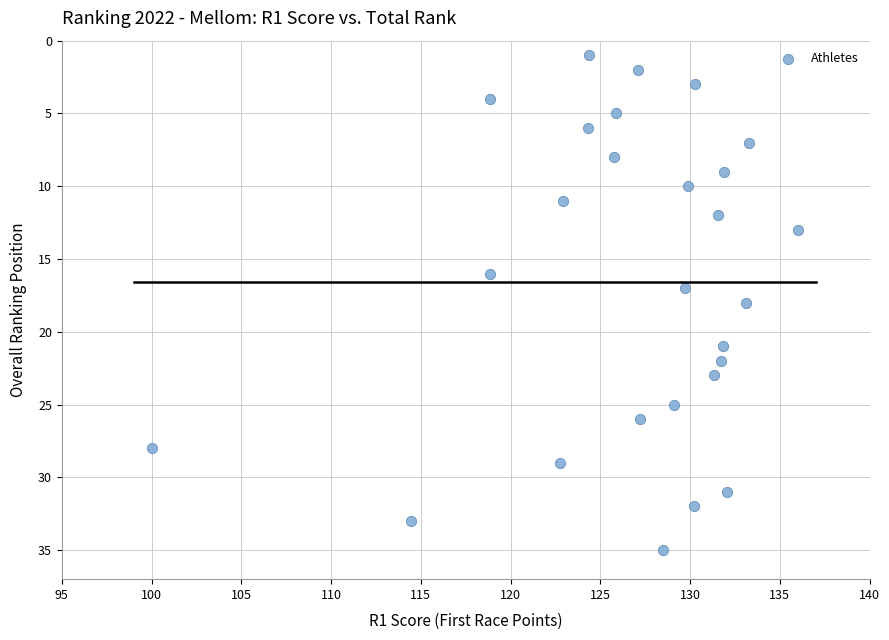

What is the range of Y values (max minus min)?

34